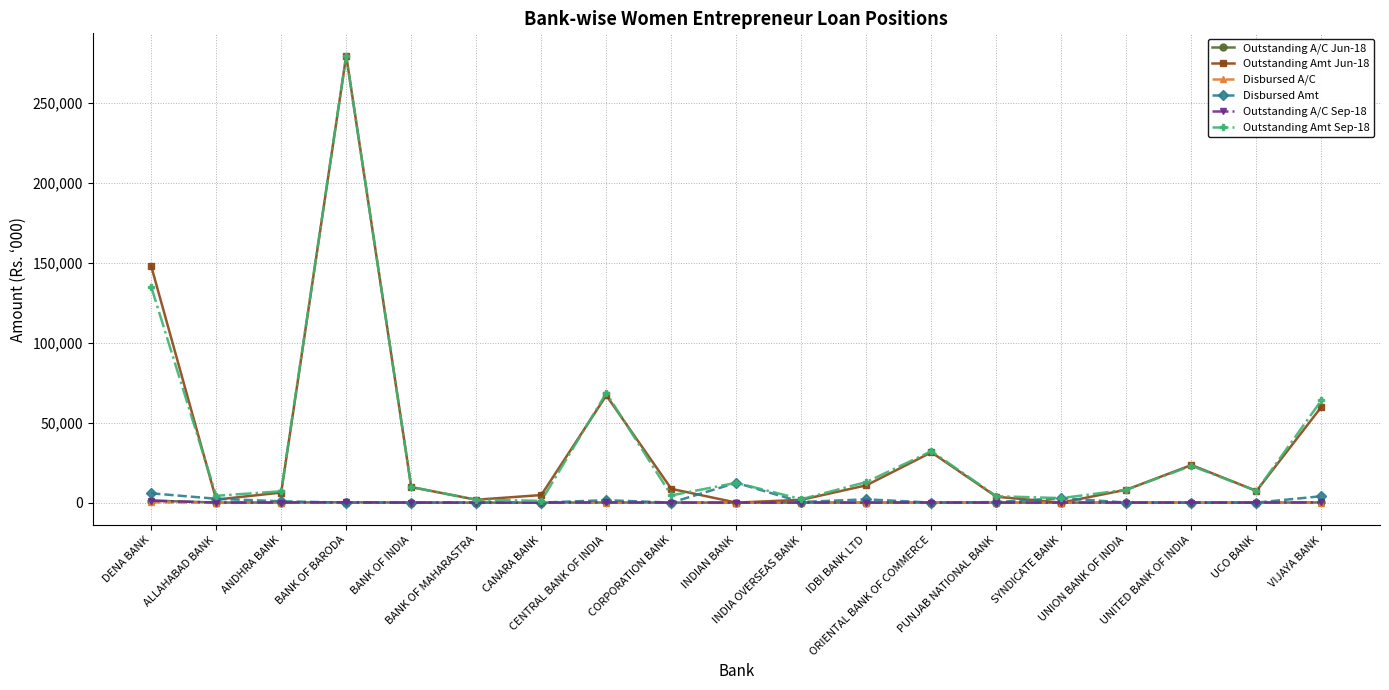

The value of Outstanding Amt Sep-18 at DENA BANK is 67395. True or false?

False